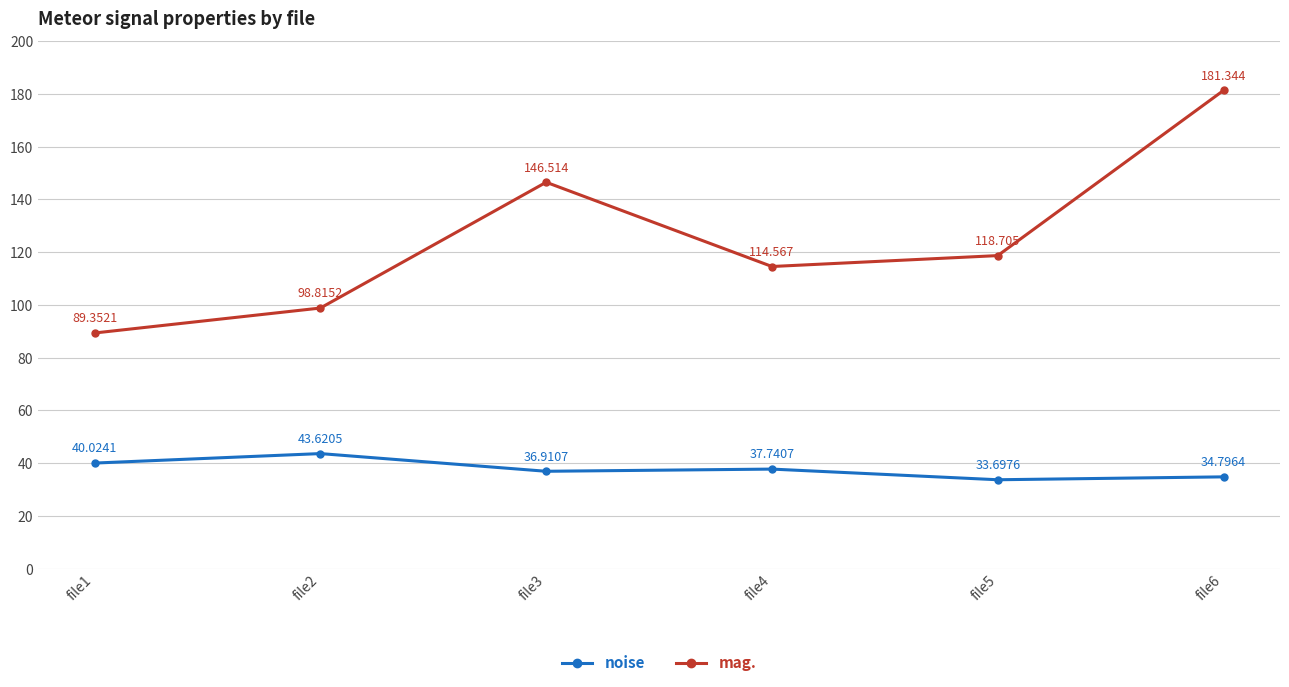

Is it true that noise equals 43.6 at file2?

True